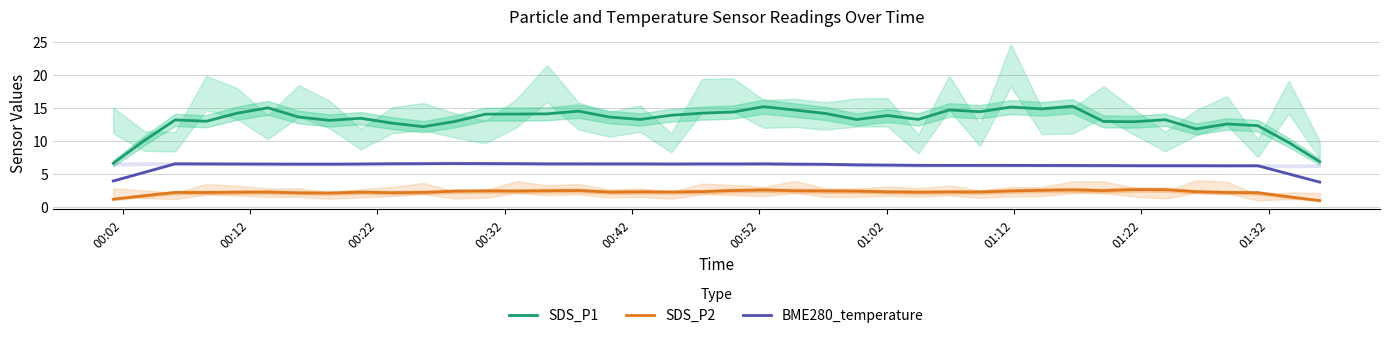

What is the sum of all BME280_temperature values?

248.1